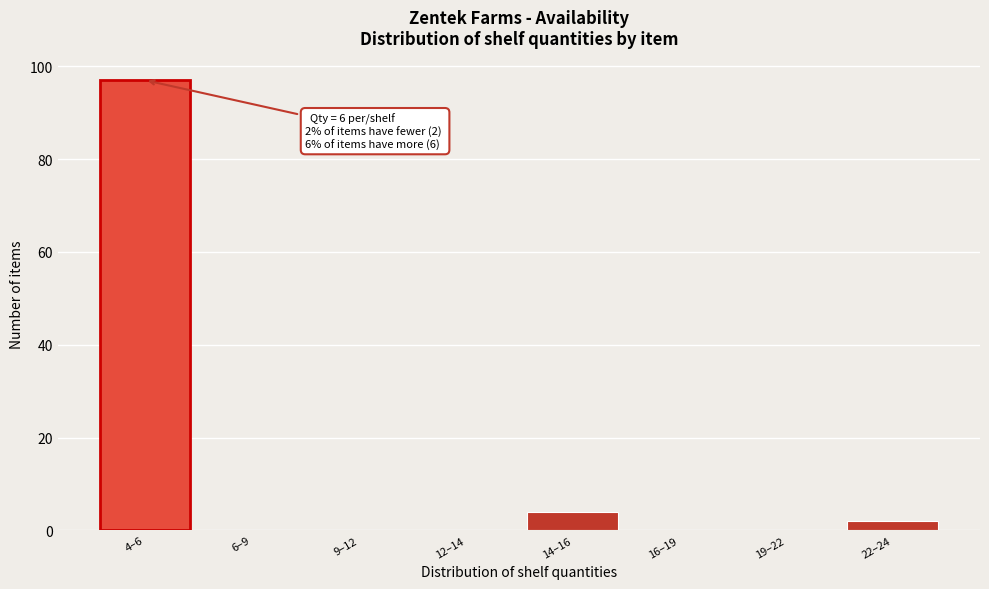

Reading left to right, transcribe all the data shown in this chart.

4–6=97	6–9=0	9–12=0	12–14=0	14–16=4	16–19=0	19–22=0	22–24=2